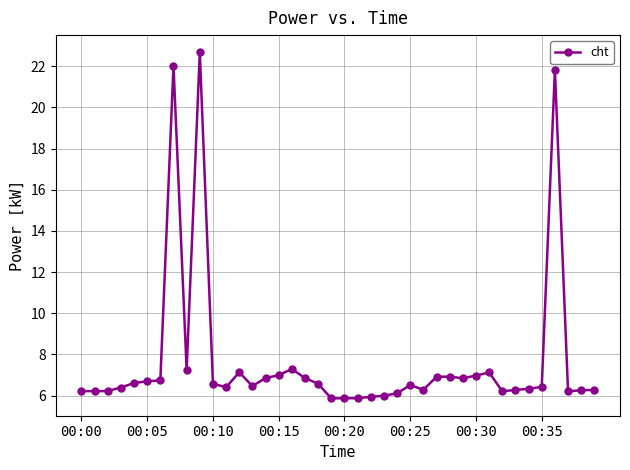

What is the value of the 28th point from the left?

6.9